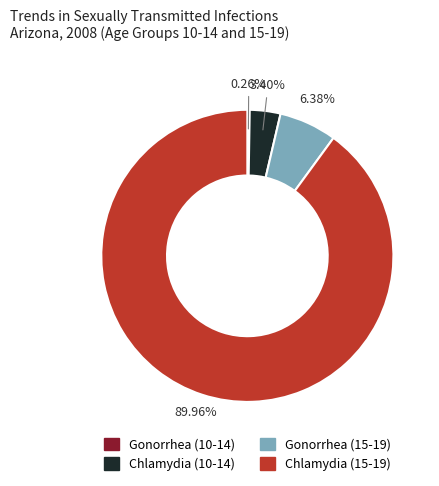

Is there any slice that represents more than half of the pie?

Yes